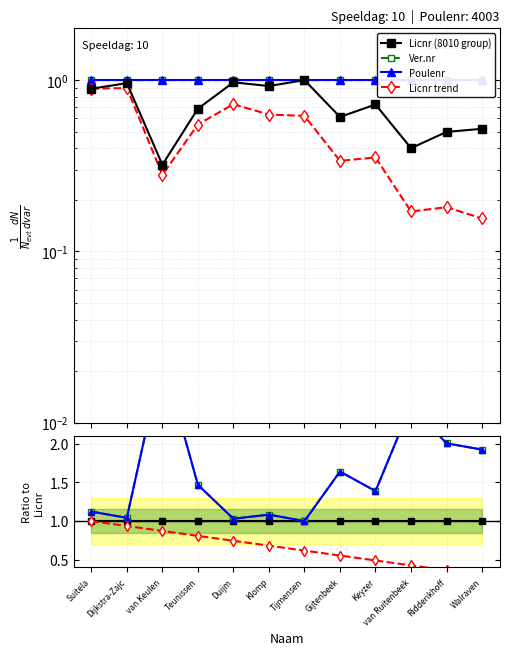

At Suitela, list the series in order from smallest to largest.

Licnr (8010 group), Licnr trend, Ver.nr, Poulenr